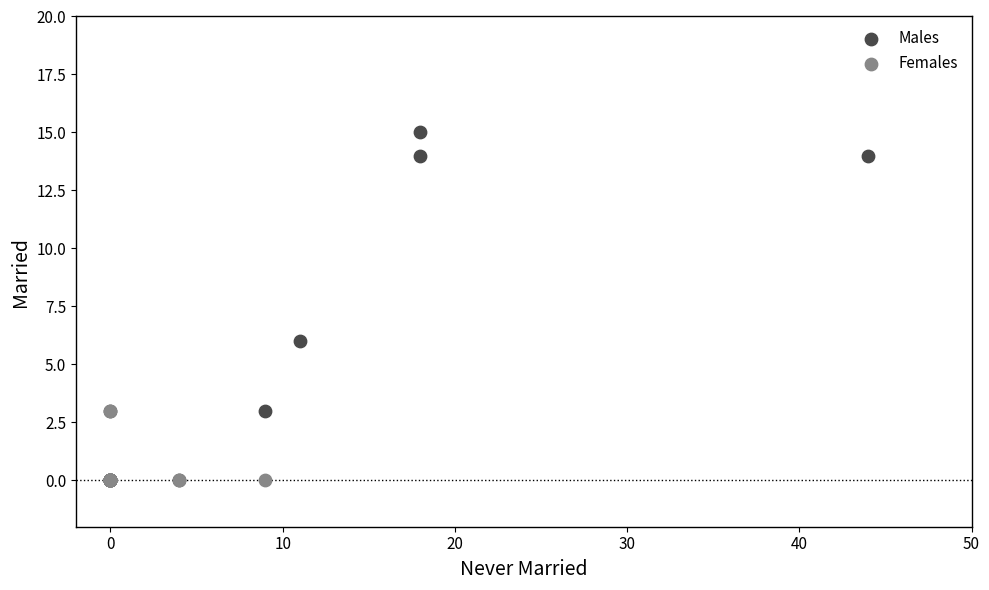

Which series has the largest Y range (max minus min)?

Males